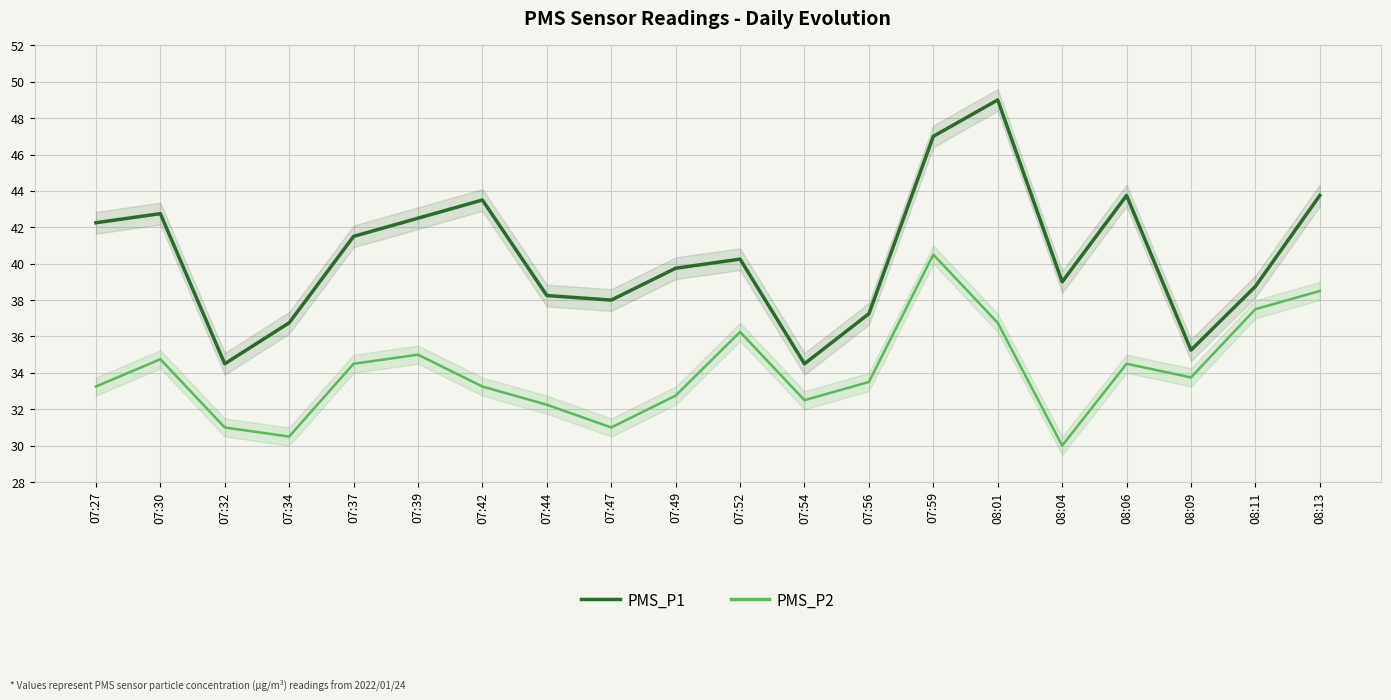

How many values in the PMS_P1 series exceed 40?

10